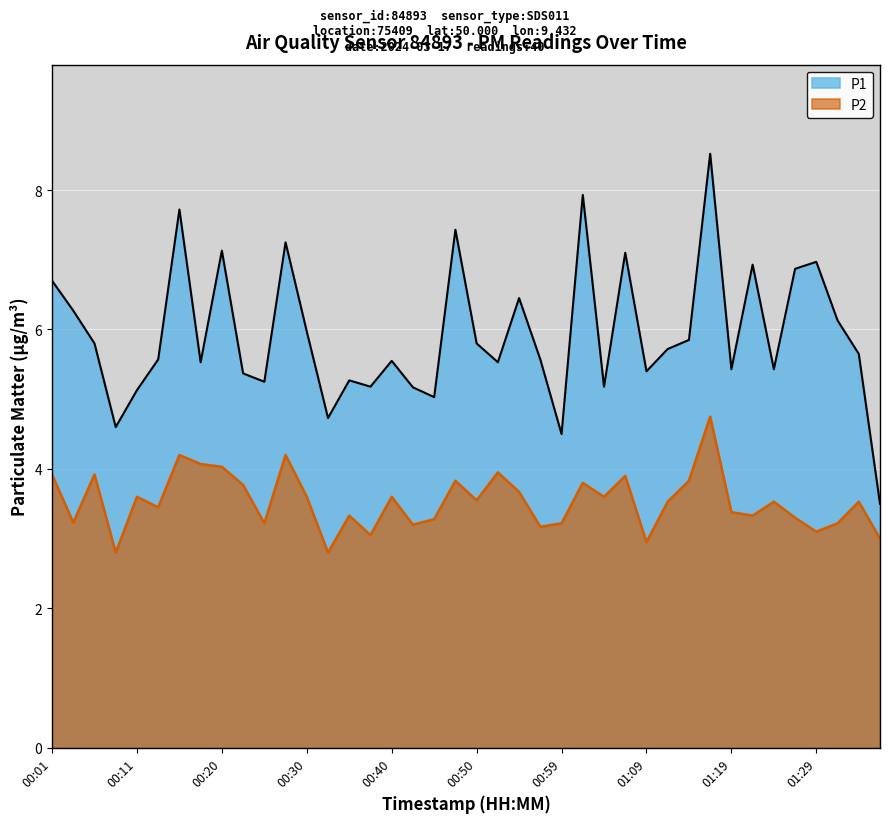

At which category does P1 reach its first local peak?

00:16